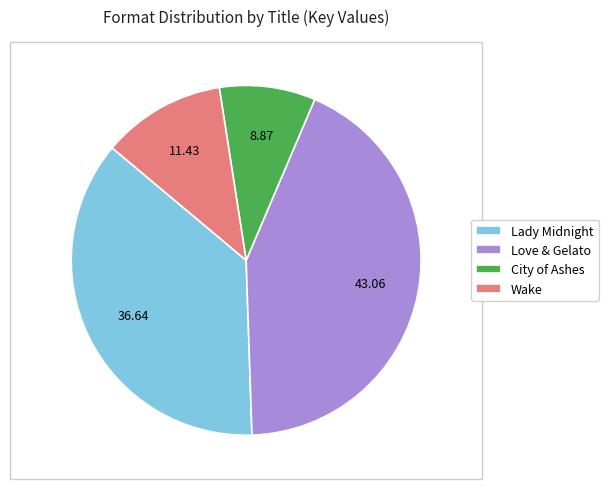

Is Love & Gelato the majority of the pie?

No